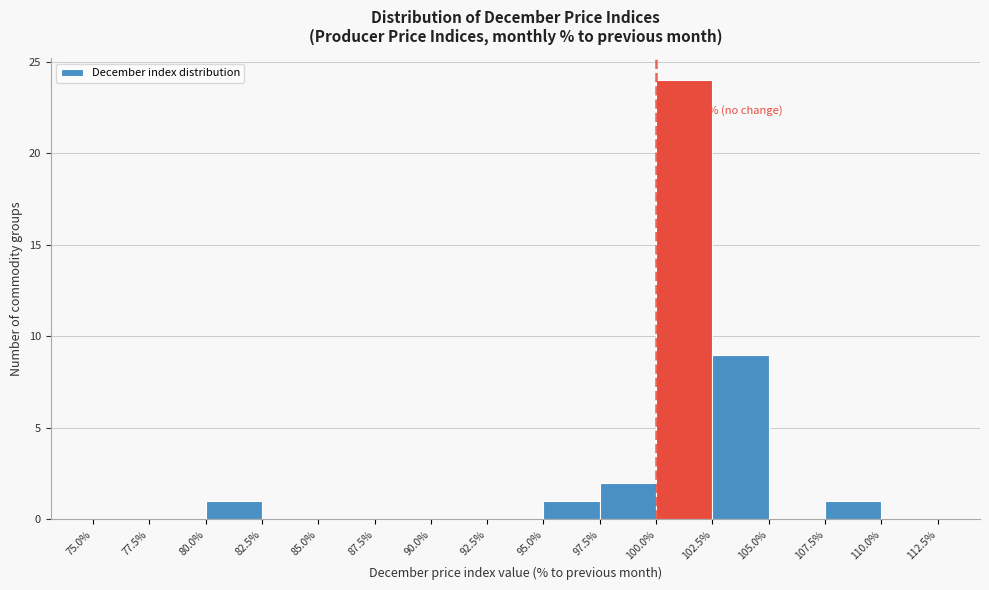

Which range on the x-axis has the tallest bar?

100.0% to 102.5%